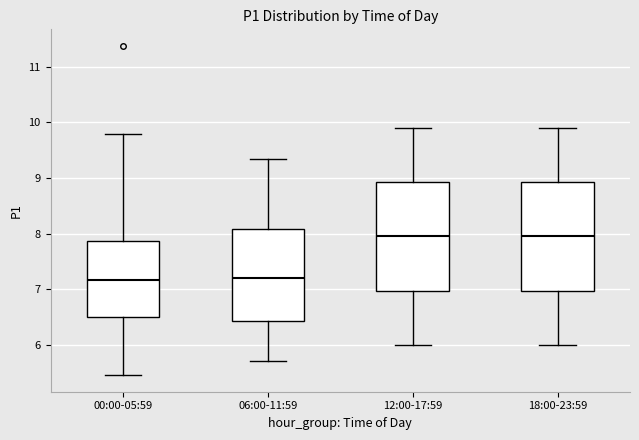

Reading left to right, read every box against the y-axis: the position of its median line, the range the box covers, and the ends of its whiskers. The values are not printed on the chart, so give them approximately, as read against the axis.

00:00-05:59: median 7.2, box 6.5 to 7.9, whiskers 5.5 to 9.8
06:00-11:59: median 7.2, box 6.4 to 8.1, whiskers 5.7 to 9.4
12:00-17:59: median 8.0, box 7.0 to 8.9, whiskers 6.0 to 9.9
18:00-23:59: median 8.0, box 7.0 to 8.9, whiskers 6.0 to 9.9